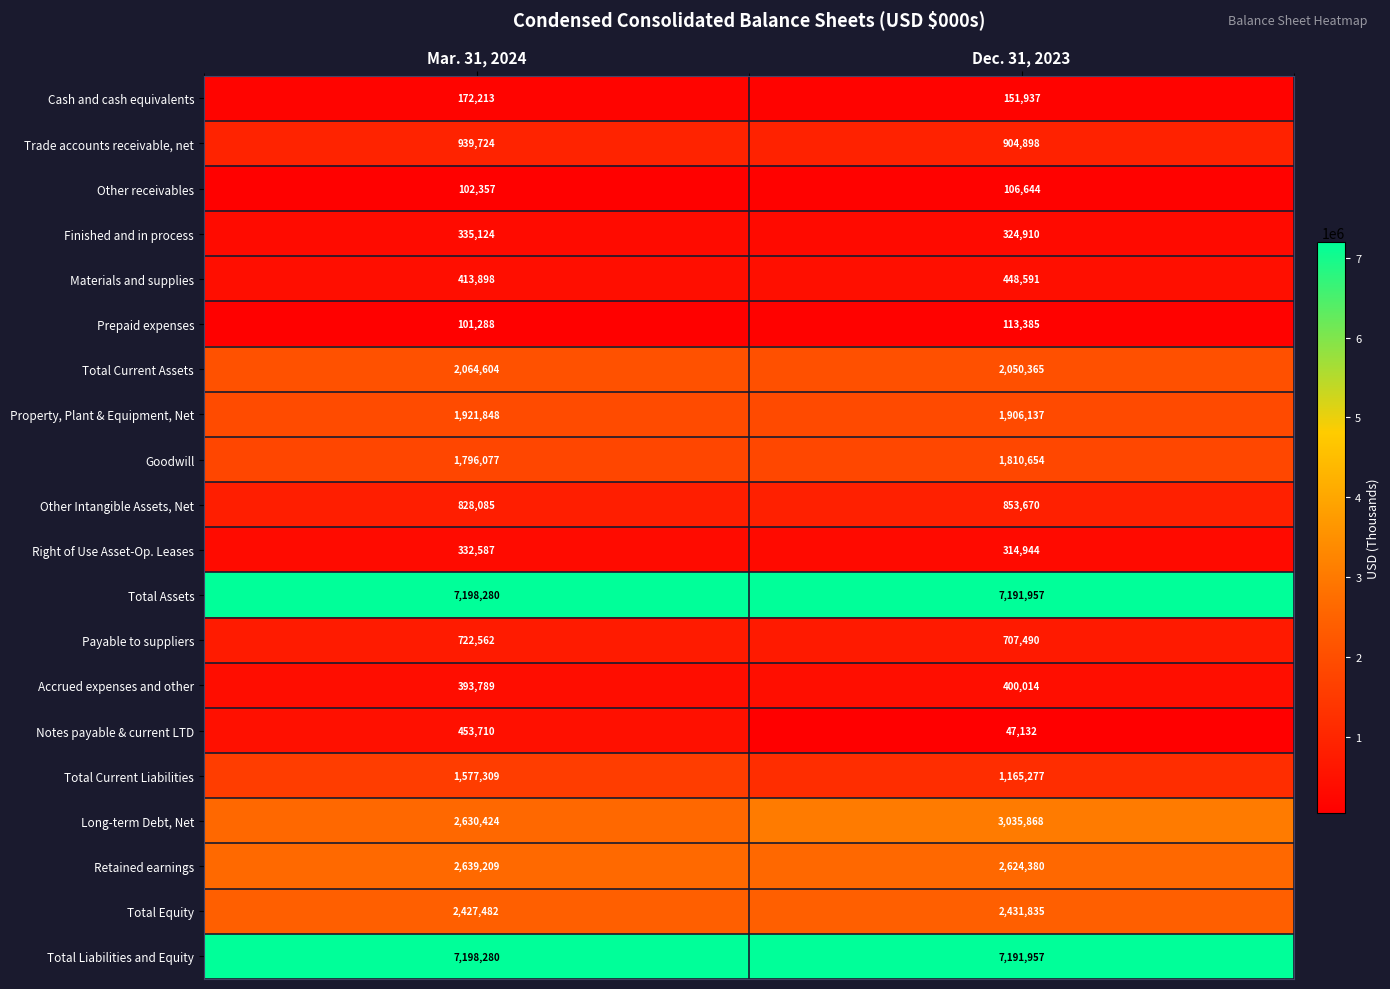

What is the difference between the Total Current Liabilities values at Mar. 31, 2024 and Dec. 31, 2023?

412032